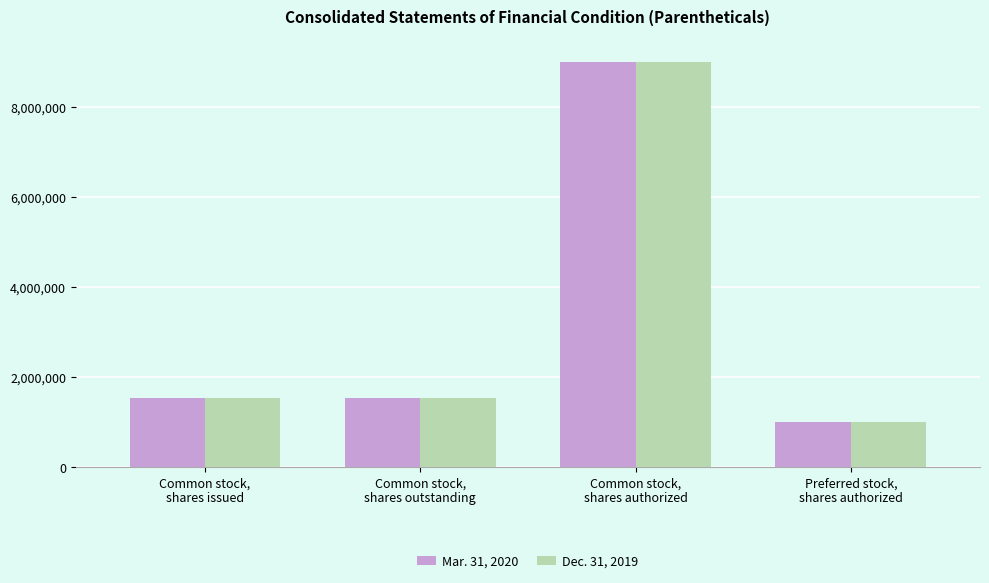

Reading left to right, list all the values displayed in this chart.

Mar. 31, 2020: Common stock,
shares issued=1530209	Common stock,
shares outstanding=1530209	Common stock,
shares authorized=9000000	Preferred stock,
shares authorized=1000000
Dec. 31, 2019: Common stock,
shares issued=1543309	Common stock,
shares outstanding=1543309	Common stock,
shares authorized=9000000	Preferred stock,
shares authorized=1000000